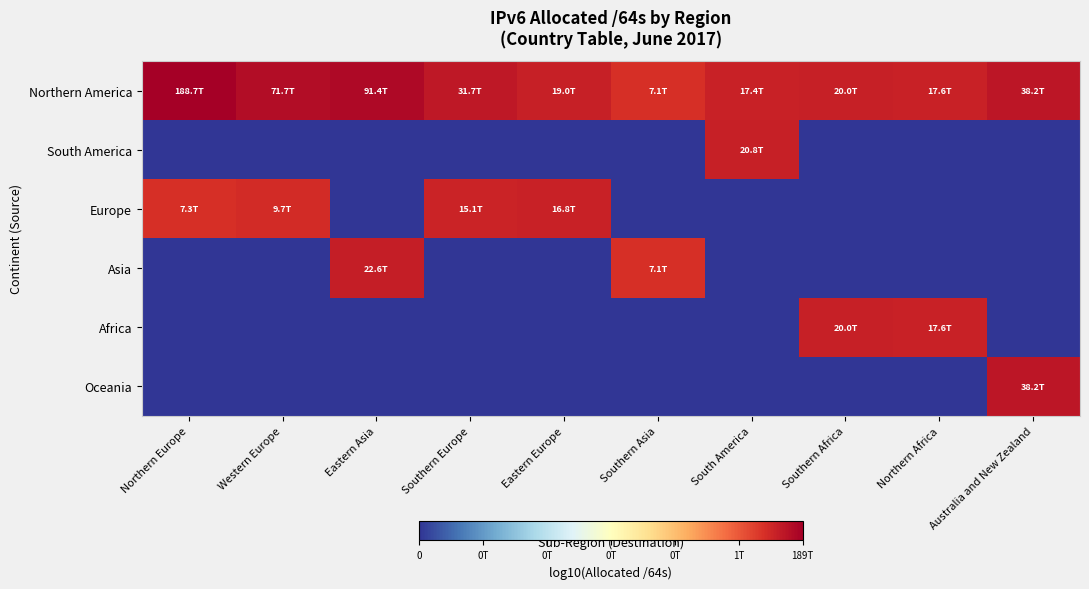

What is the total value across all series at Northern Europe?

27.1